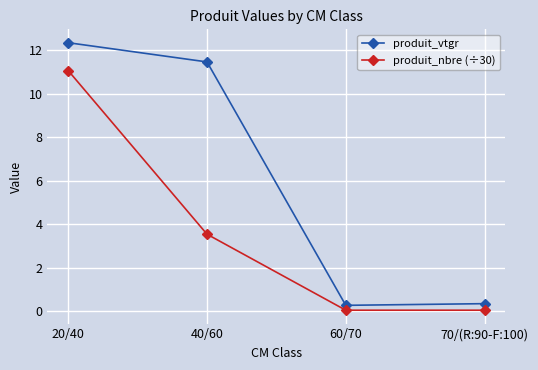

Which series has the largest range (max minus min)?

produit_vtgr